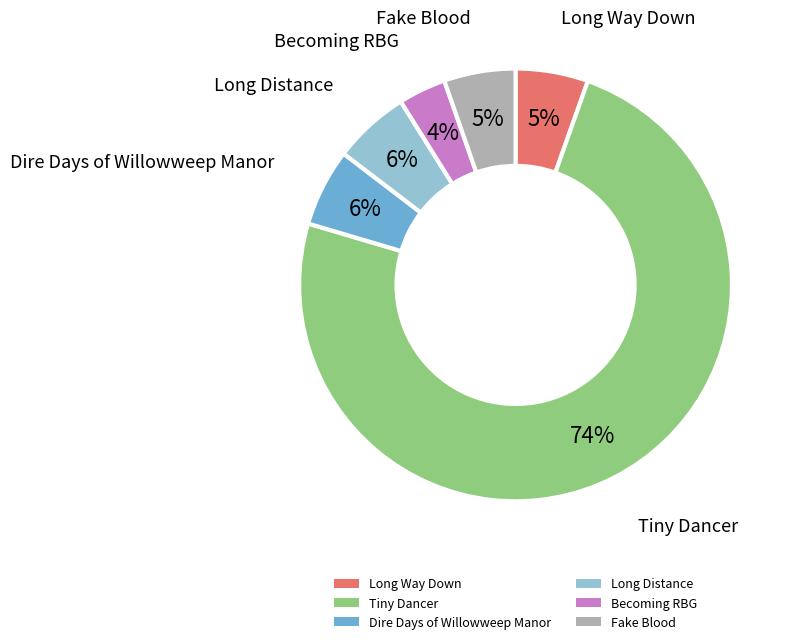

True or false: Fake Blood accounts for 5% of the total.

True